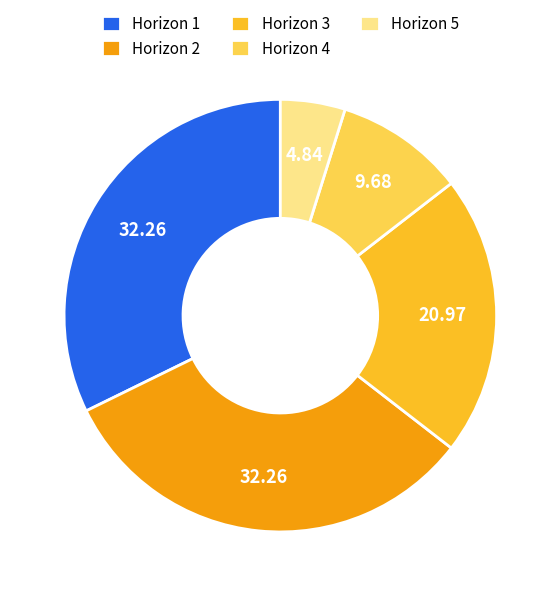

Is it true that Horizon 5 is 5% of the pie?

True